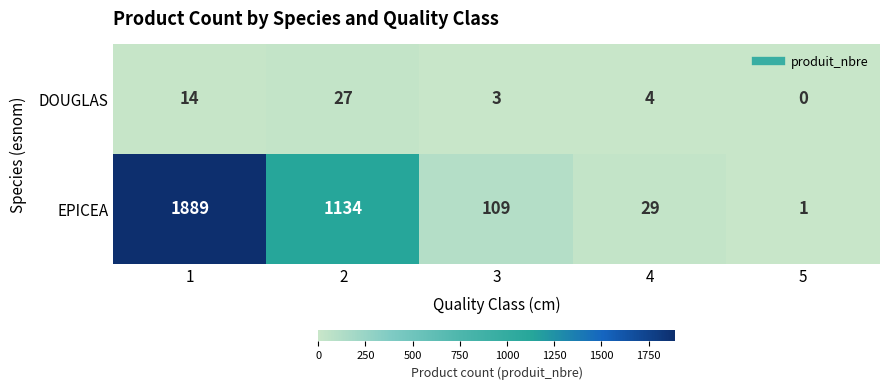

What is the total value across all series at 4?

33